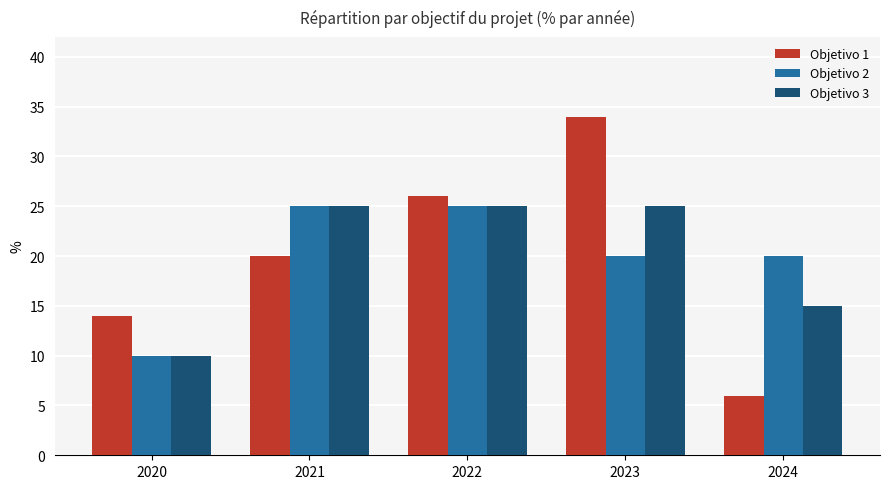

What are all the series names shown in the legend?

Objetivo 1, Objetivo 2, Objetivo 3